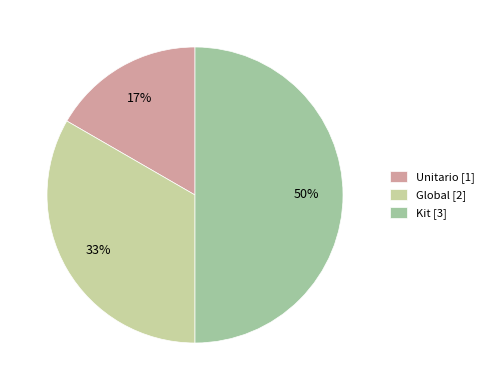

Which has a higher value, Unitario or Kit?

Kit